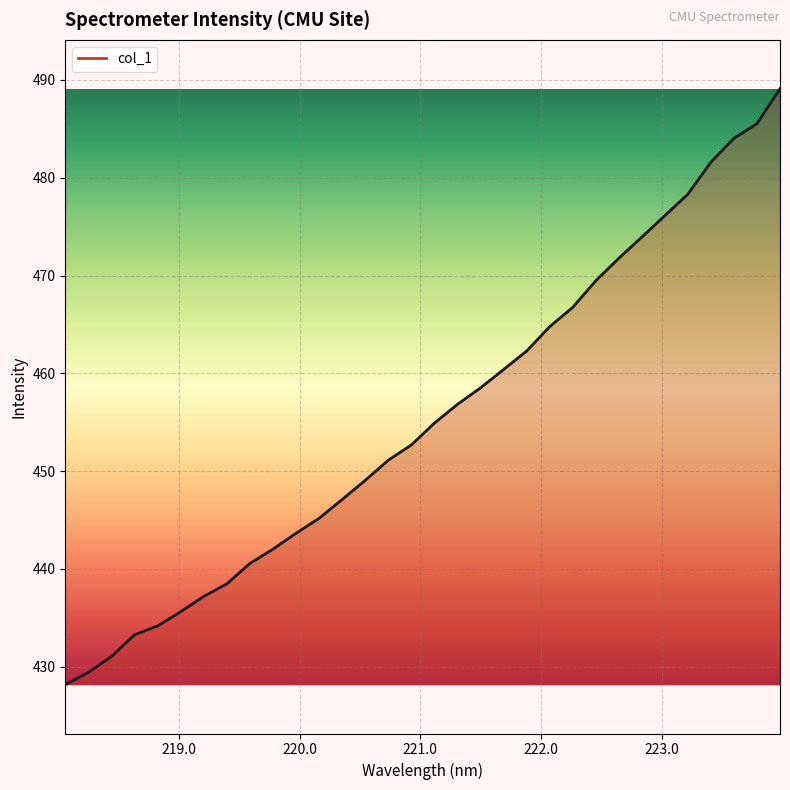

What is the smallest value displayed?

428.2